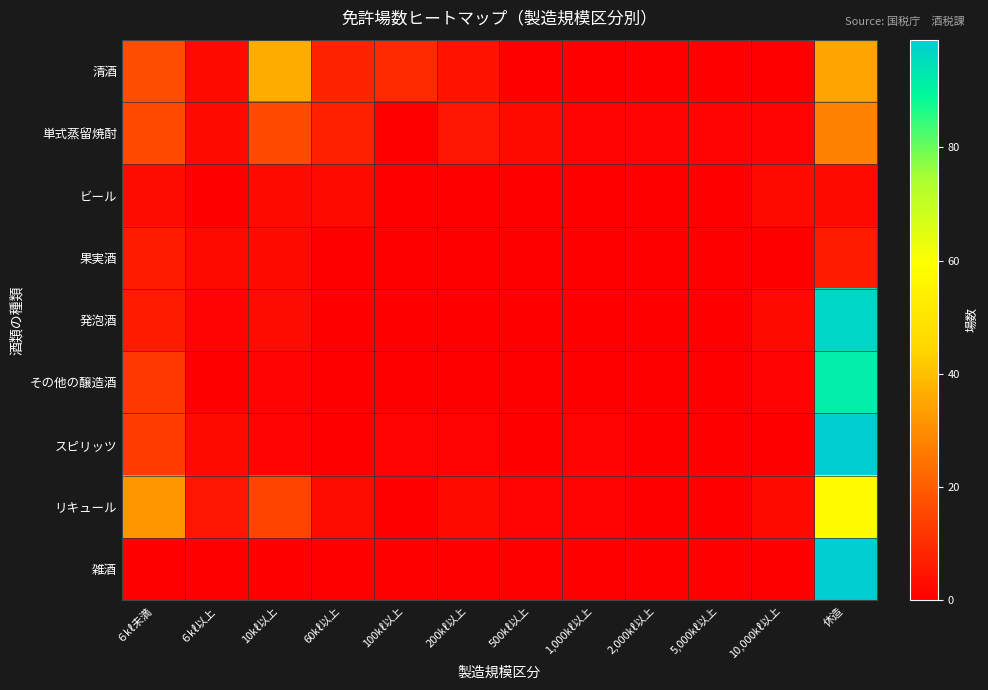

Reading left to right, list all the values displayed in this chart.

清酒: ６㎘未満=17	６㎘以上=2	10㎘以上=36	60㎘以上=8	100㎘以上=9	200㎘以上=4	500㎘以上=0	1,000㎘以上=0	2,000㎘以上=0	5,000㎘以上=0	10,000㎘以上=0	休造=35
単式蒸留焼酎: ６㎘未満=16	６㎘以上=2	10㎘以上=16	60㎘以上=7	100㎘以上=0	200㎘以上=5	500㎘以上=2	1,000㎘以上=1	2,000㎘以上=1	5,000㎘以上=1	10,000㎘以上=1	休造=28
ビール: ６㎘未満=3	６㎘以上=0	10㎘以上=2	60㎘以上=2	100㎘以上=0	200㎘以上=0	500㎘以上=0	1,000㎘以上=0	2,000㎘以上=0	5,000㎘以上=0	10,000㎘以上=2	休造=2
果実酒: ６㎘未満=6	６㎘以上=2	10㎘以上=2	60㎘以上=0	100㎘以上=0	200㎘以上=0	500㎘以上=0	1,000㎘以上=0	2,000㎘以上=0	5,000㎘以上=0	10,000㎘以上=0	休造=6
発泡酒: ６㎘未満=6	６㎘以上=1	10㎘以上=3	60㎘以上=0	100㎘以上=0	200㎘以上=0	500㎘以上=0	1,000㎘以上=0	2,000㎘以上=0	5,000㎘以上=0	10,000㎘以上=2	休造=97
その他の醸造酒: ６㎘未満=12	６㎘以上=0	10㎘以上=1	60㎘以上=0	100㎘以上=0	200㎘以上=0	500㎘以上=0	1,000㎘以上=0	2,000㎘以上=0	5,000㎘以上=0	10,000㎘以上=1	休造=92
スピリッツ: ６㎘未満=13	６㎘以上=2	10㎘以上=1	60㎘以上=0	100㎘以上=1	200㎘以上=1	500㎘以上=0	1,000㎘以上=1	2,000㎘以上=0	5,000㎘以上=0	10,000㎘以上=0	休造=99
リキュール: ６㎘未満=32	６㎘以上=5	10㎘以上=15	60㎘以上=3	100㎘以上=0	200㎘以上=2	500㎘以上=1	1,000㎘以上=1	2,000㎘以上=0	5,000㎘以上=0	10,000㎘以上=2	休造=58
雑酒: ６㎘未満=0	６㎘以上=0	10㎘以上=0	60㎘以上=0	100㎘以上=0	200㎘以上=0	500㎘以上=0	1,000㎘以上=0	2,000㎘以上=0	5,000㎘以上=0	10,000㎘以上=0	休造=99